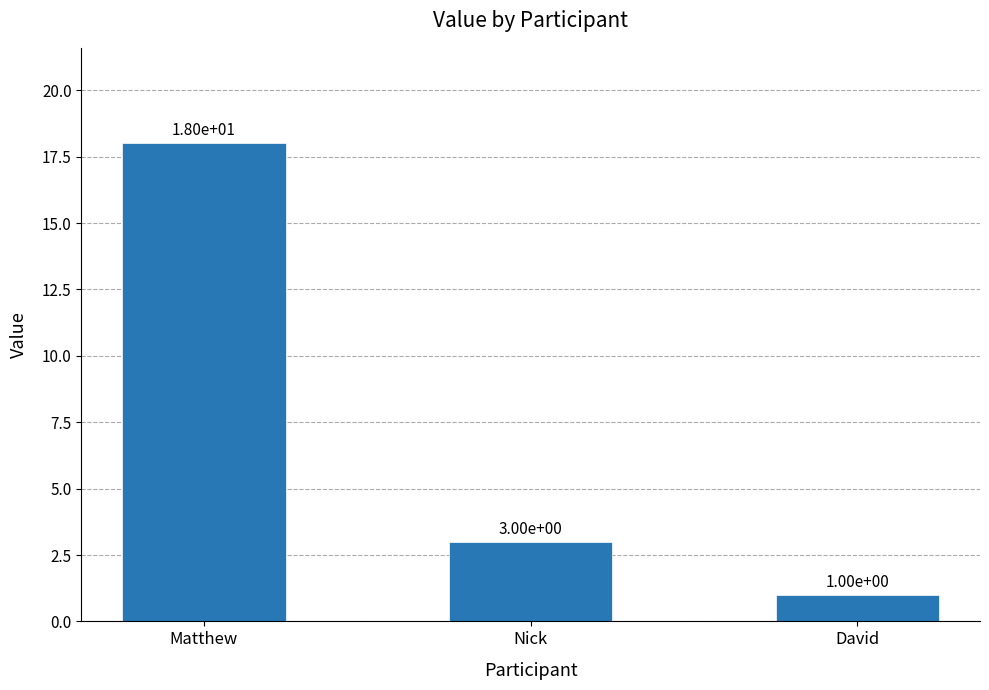

What is the label of the 1st bar from the right?

David